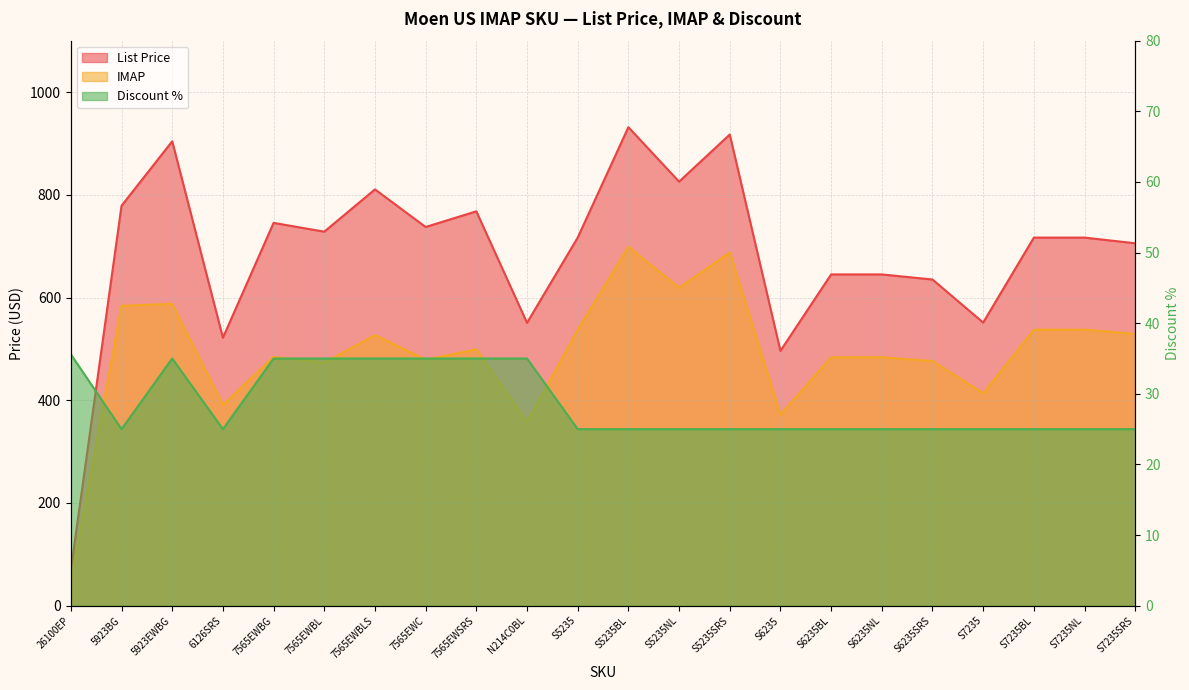

What are all the series names shown in the legend?

List Price, IMAP, Discount %